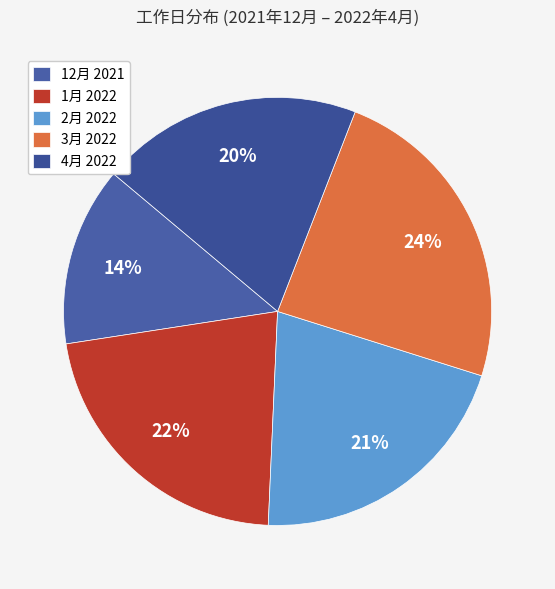

To the nearest percent, what is the difference between the largest and smallest slice percentages?

10%